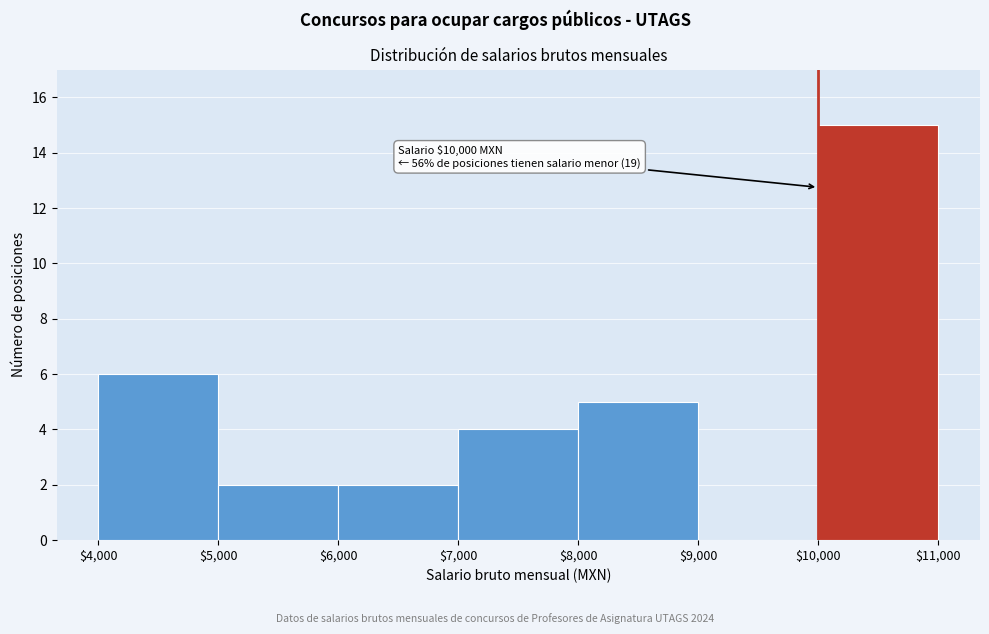

Which range on the x-axis has the tallest bar?

$10,000 to $11,000